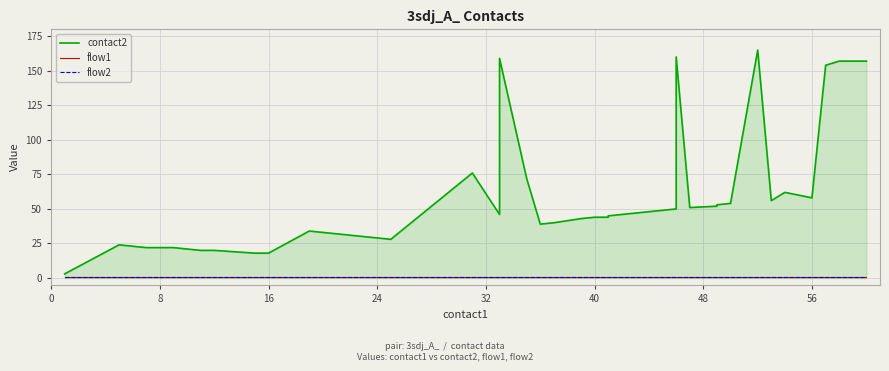

True or false: contact2 and flow2 cross at least once.

False